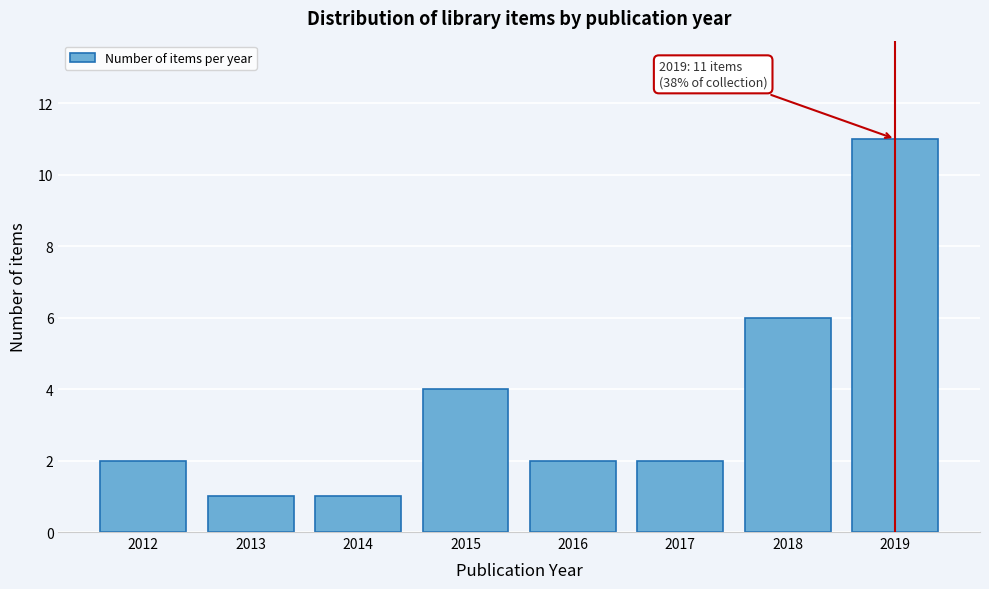

Reading left to right, list all the values displayed in this chart.

2	1	1	4	2	2	6	11